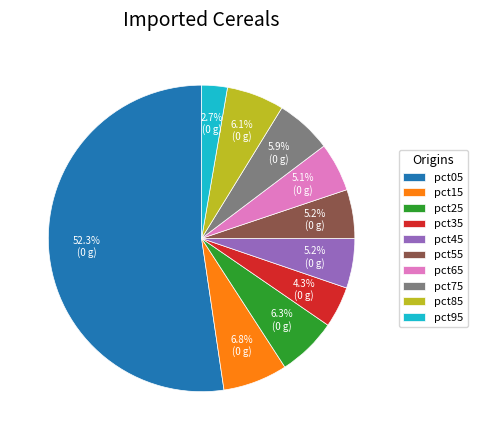

To the nearest percent, what portion does pct95 represent?

3%